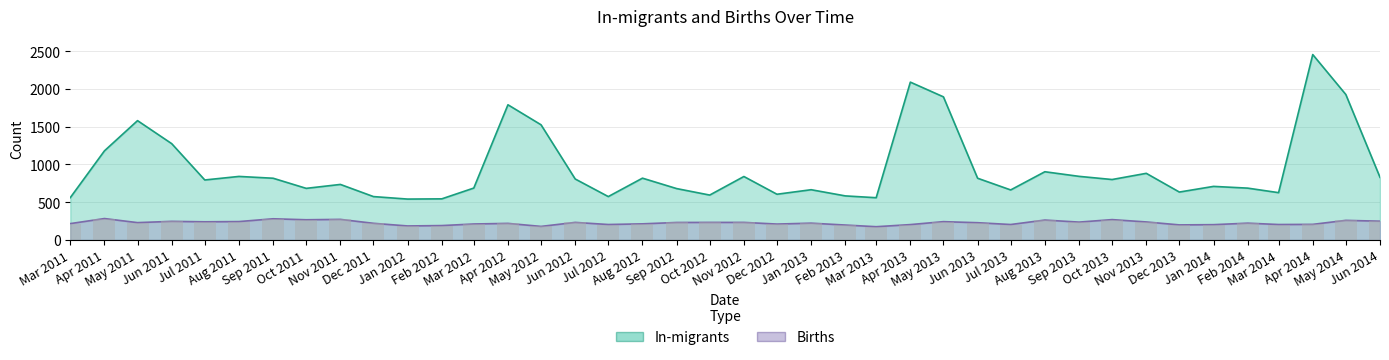

At Mar 2014, list the series in order from largest to smallest.

In-migrants, Births